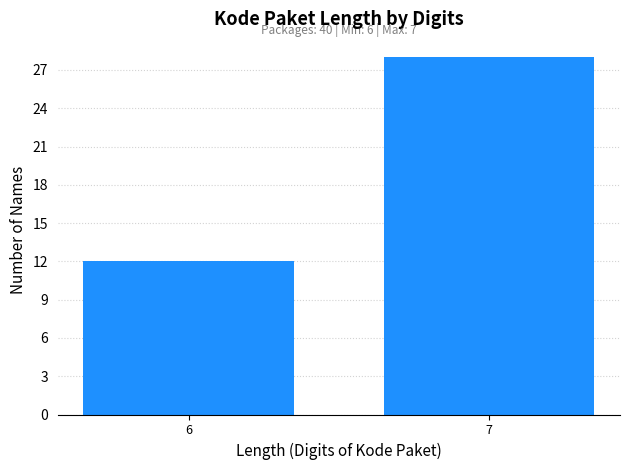

Reading right to left, list all the values displayed in this chart.

7=28	6=12